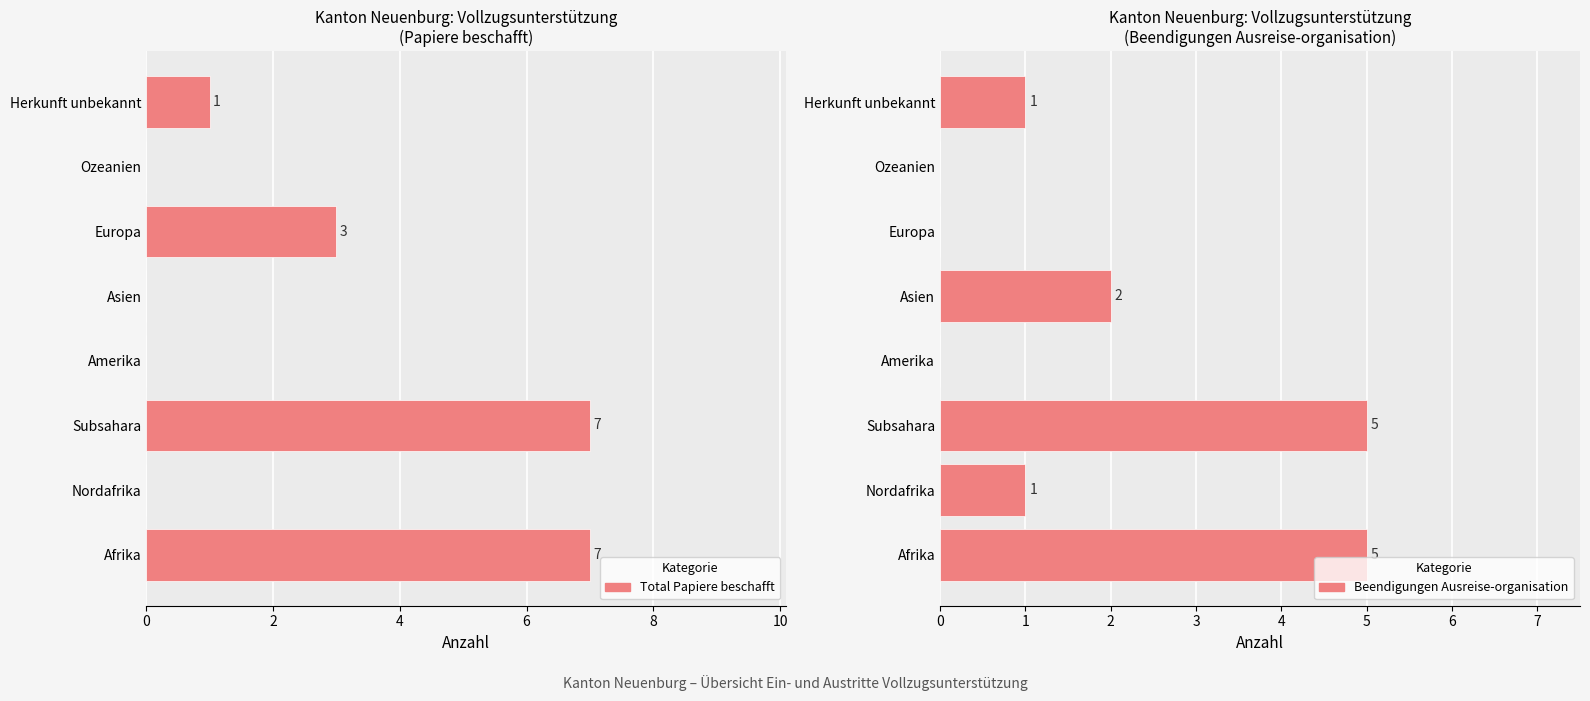

Reading left to right, what are all the values shown in this chart?

Total Papiere beschafft: 7	0	7	0	0	3	0	1
Beendigungen Ausreise-organisation: 5	1	5	0	2	0	0	1